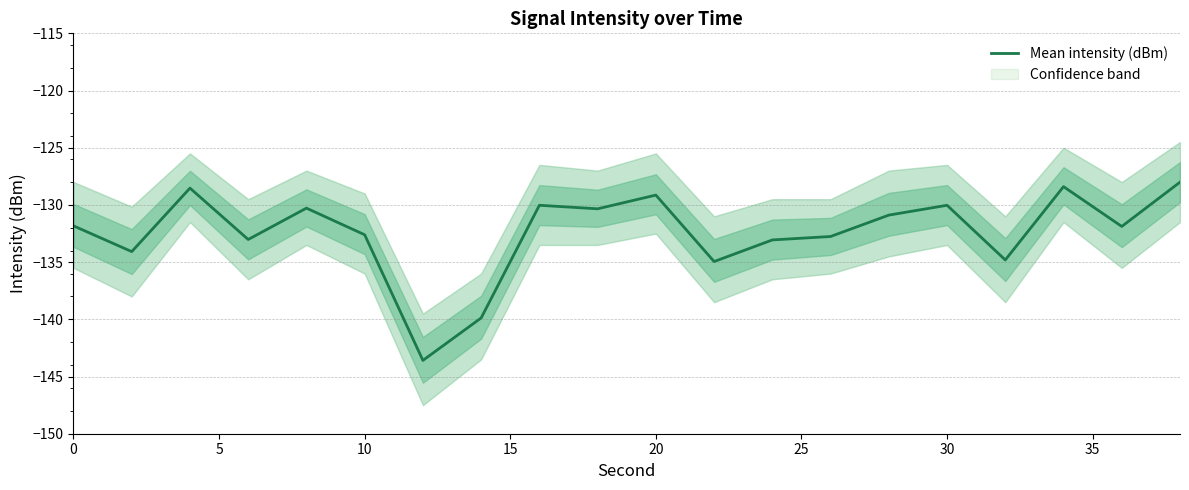

How many distinct data groups are displayed?

1